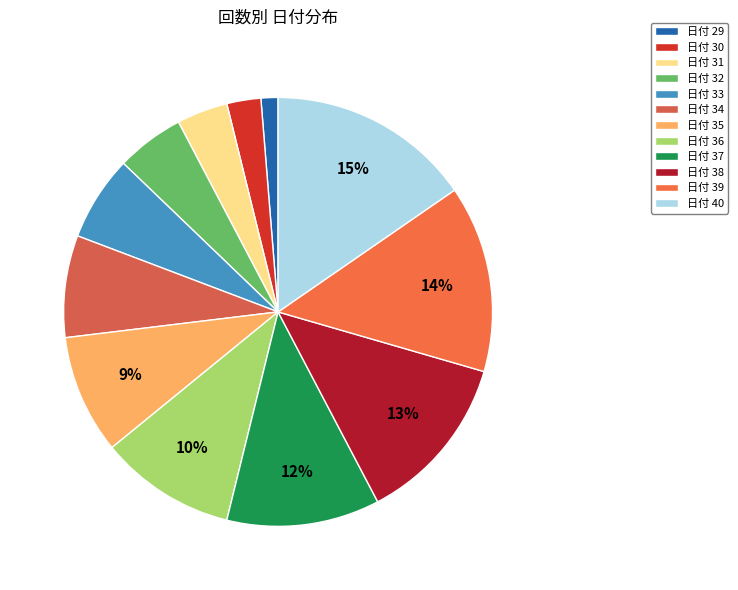

Is there a majority slice in this chart?

No